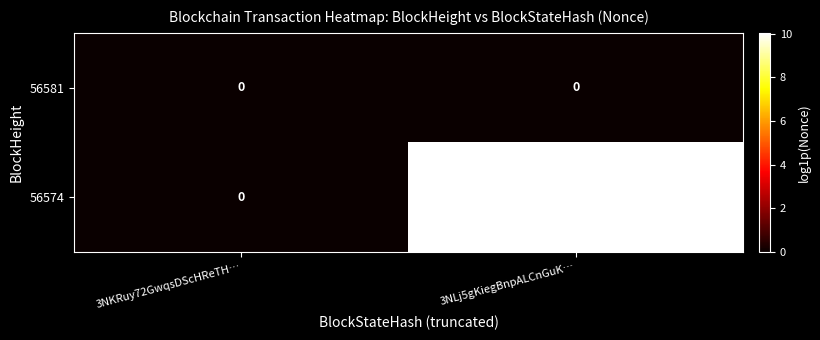

What is the approximate value of 56574 at 3NLj5gKiegBnpALCnGuK…, to the nearest 100?

22800